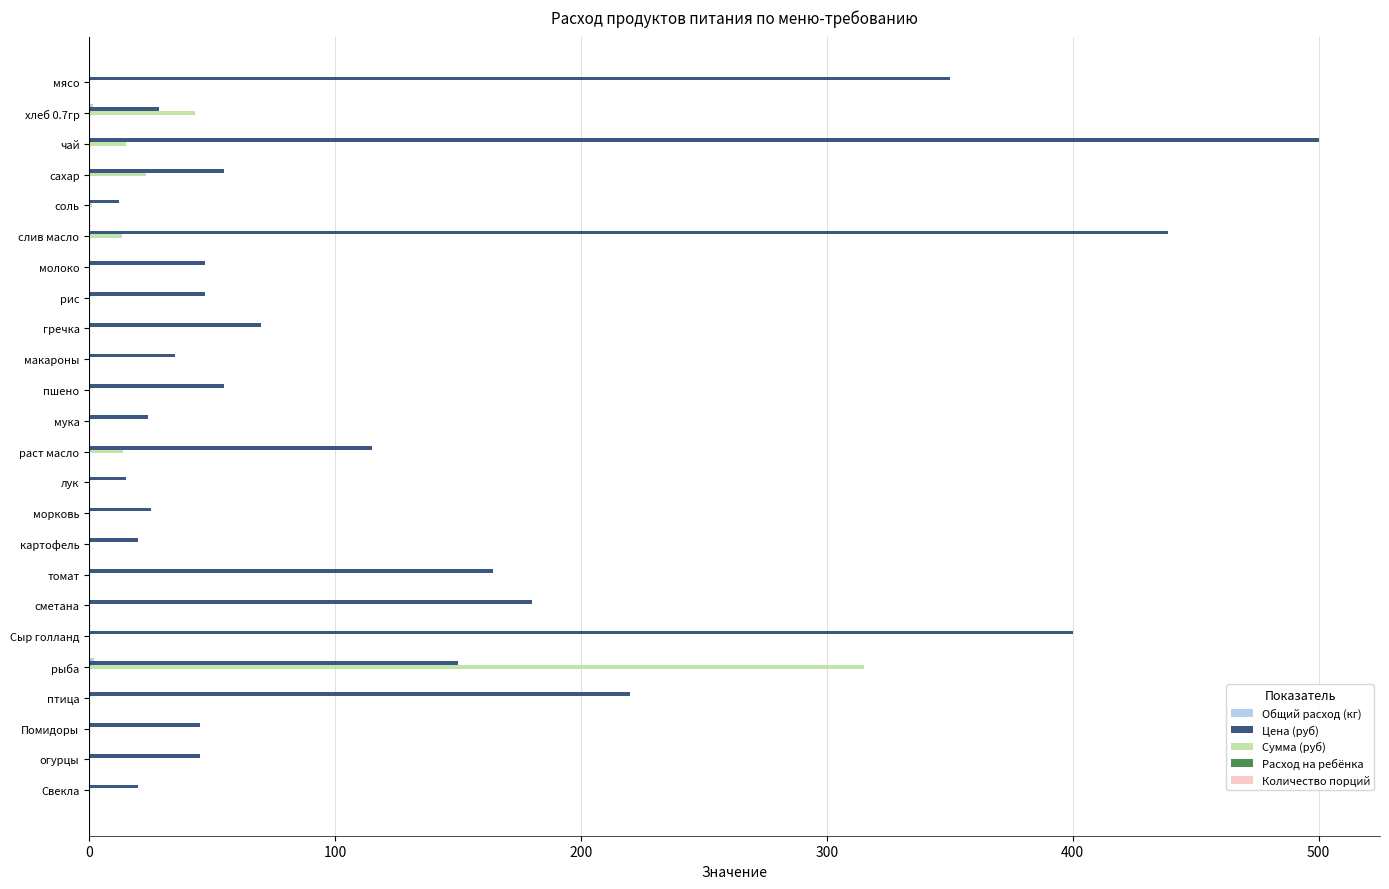

Which series has the largest total across all categories?

Цена (руб)